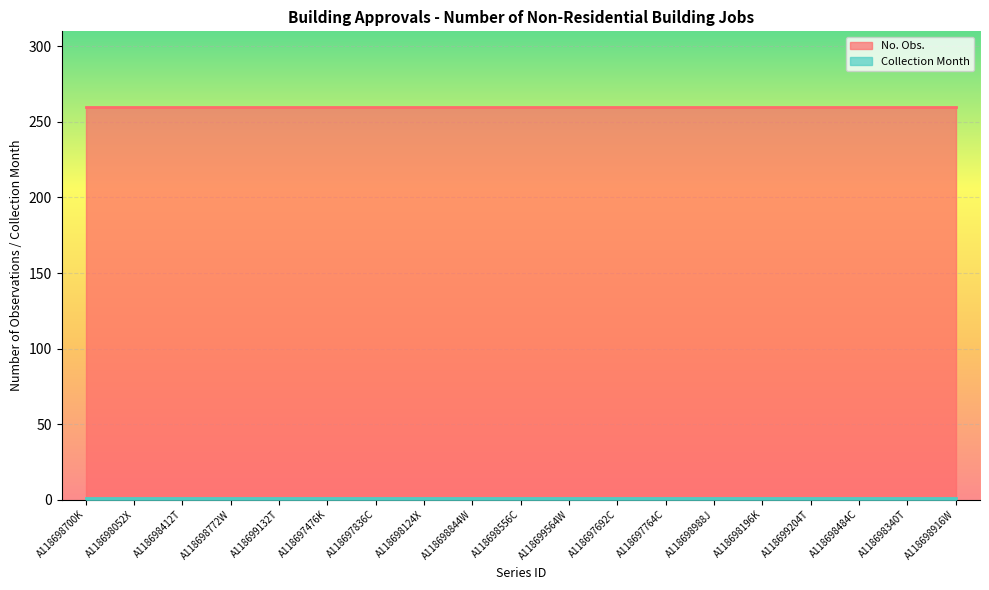

True or false: Collection Month has a value of 1 at A118698772W.

True